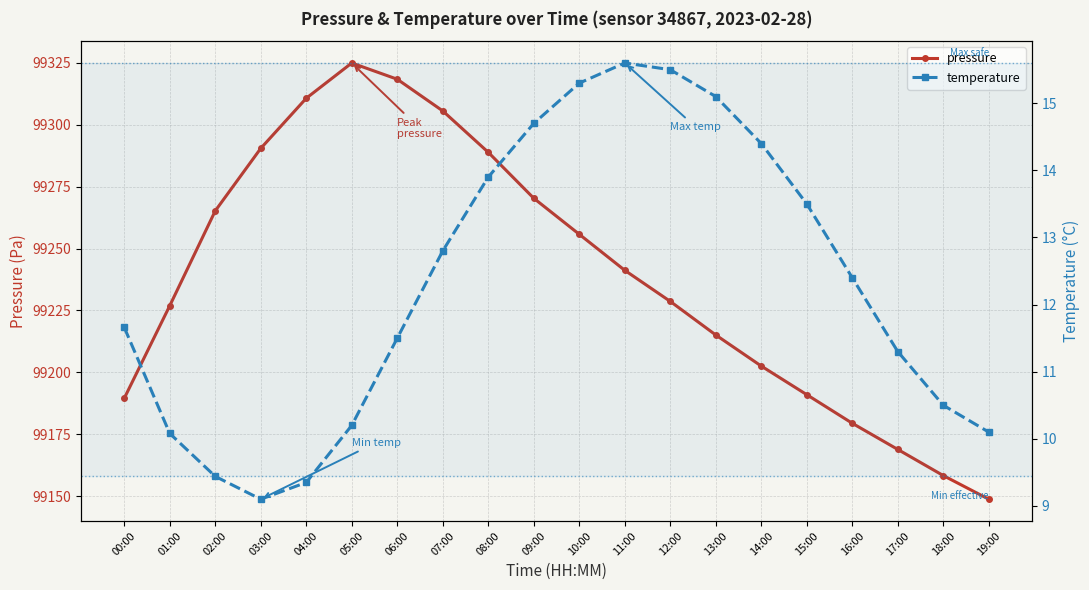

Rank the series by their average value, from highest to lowest.

pressure, temperature